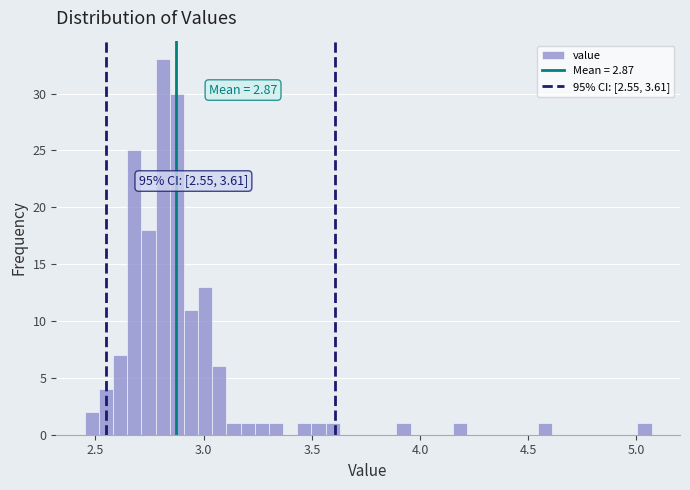

Around what value on the x-axis is the tallest bar? Give the approximate position of its centre, as read against the axis.

2.80